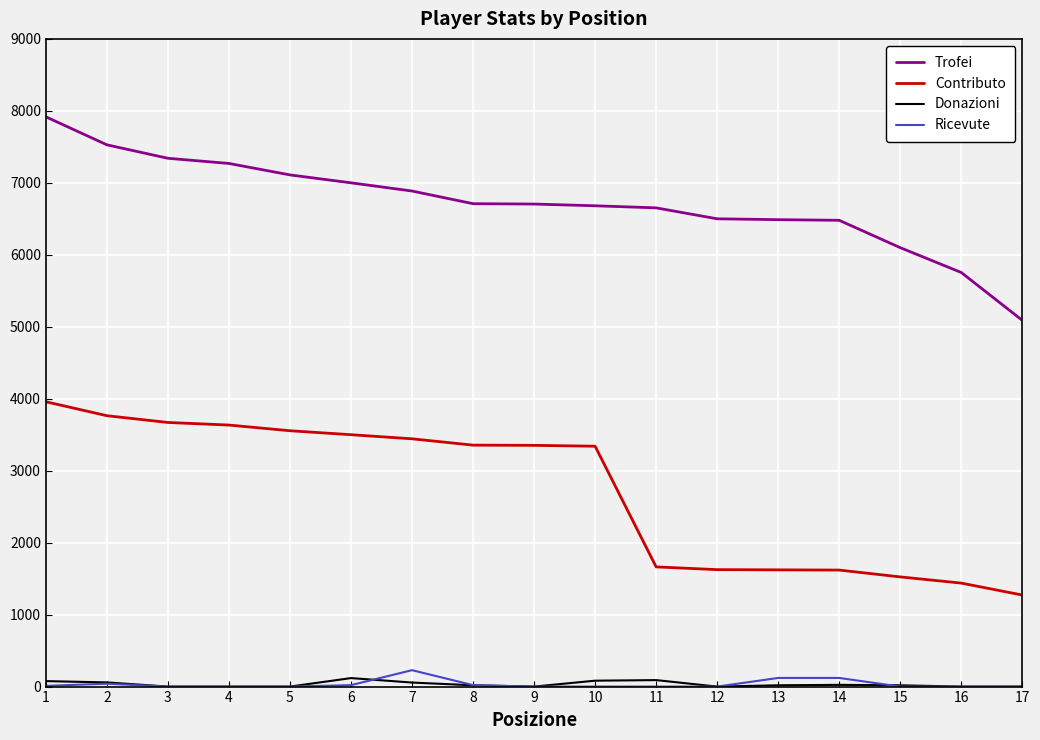

Rank the series at 10 from highest to lowest value.

Trofei, Contributo, Donazioni, Ricevute